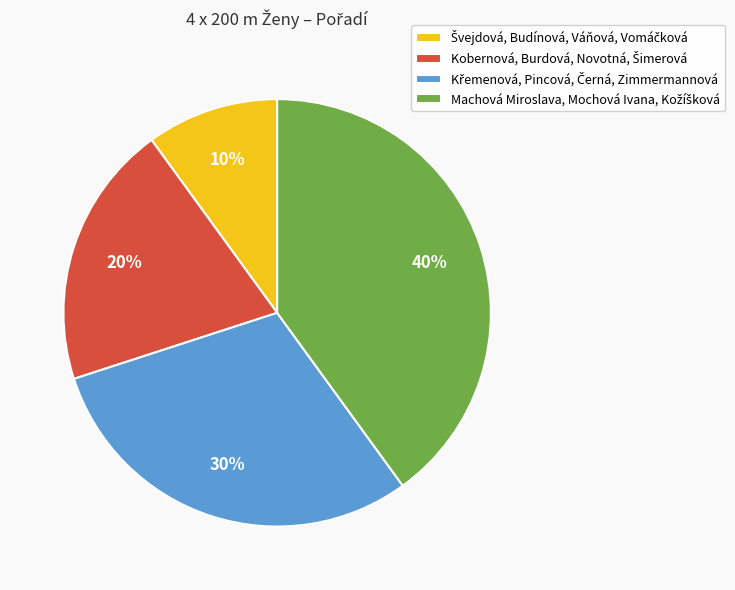

Is there any slice that represents more than half of the pie?

No